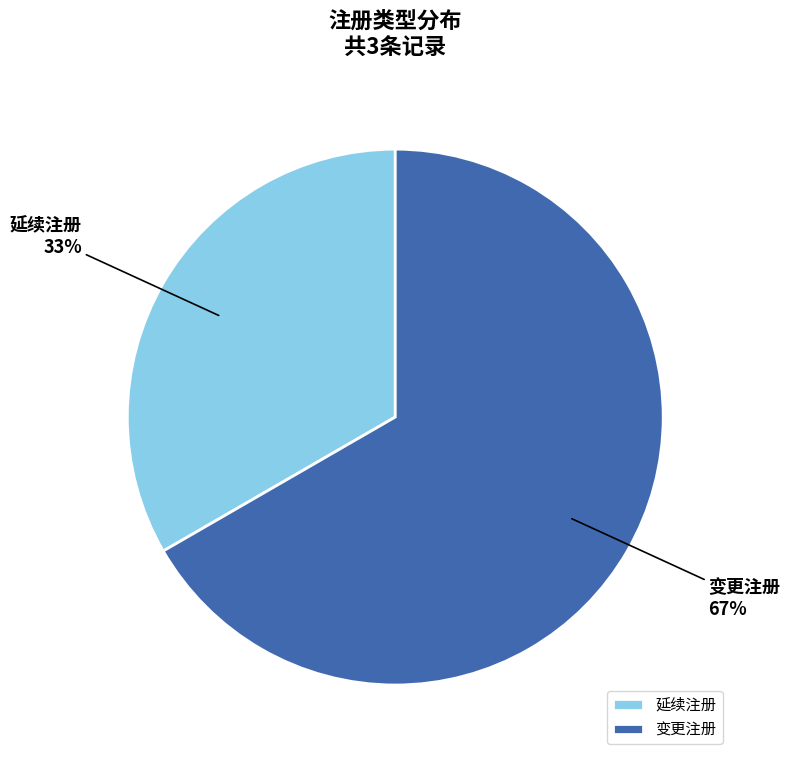

What percentage is the 变更注册 slice, to the nearest percent?

67%